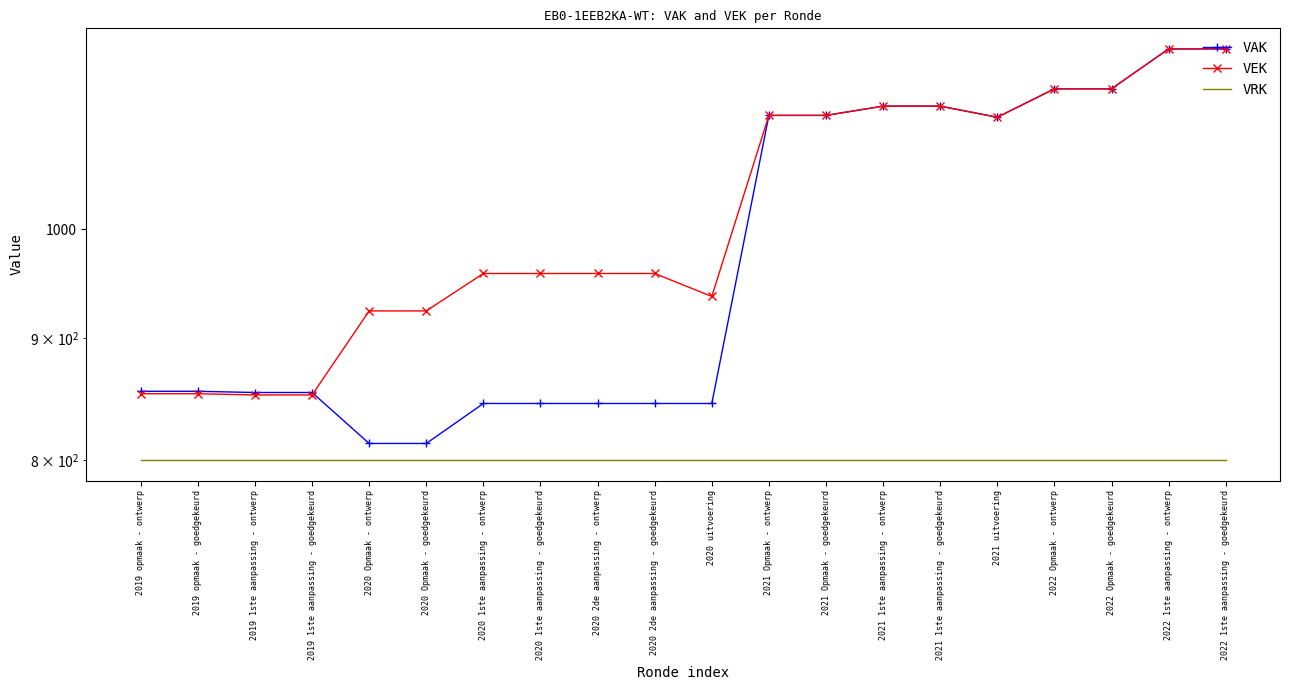

Is the value of VEK at 2022 1ste aanpassing - ontwerp greater than the value of VAK at 2021 1ste aanpassing - goedgekeurd?

Yes